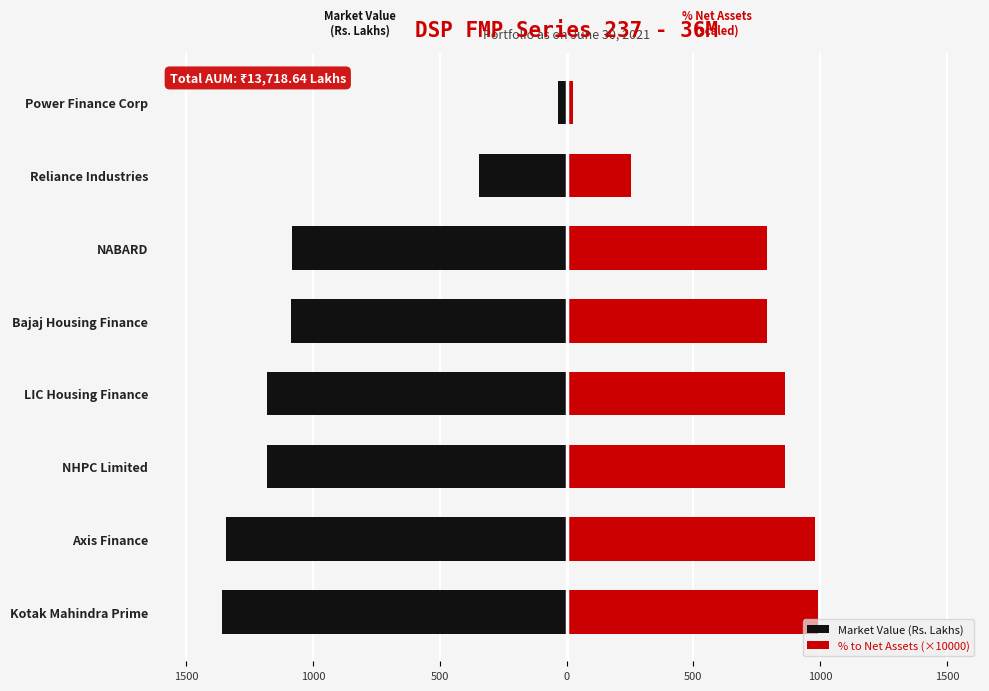

Is the value of Market Value (Rs. Lakhs) at Kotak Mahindra Prime greater than the value of % to Net Assets (×10000) at Bajaj Housing Finance?

No